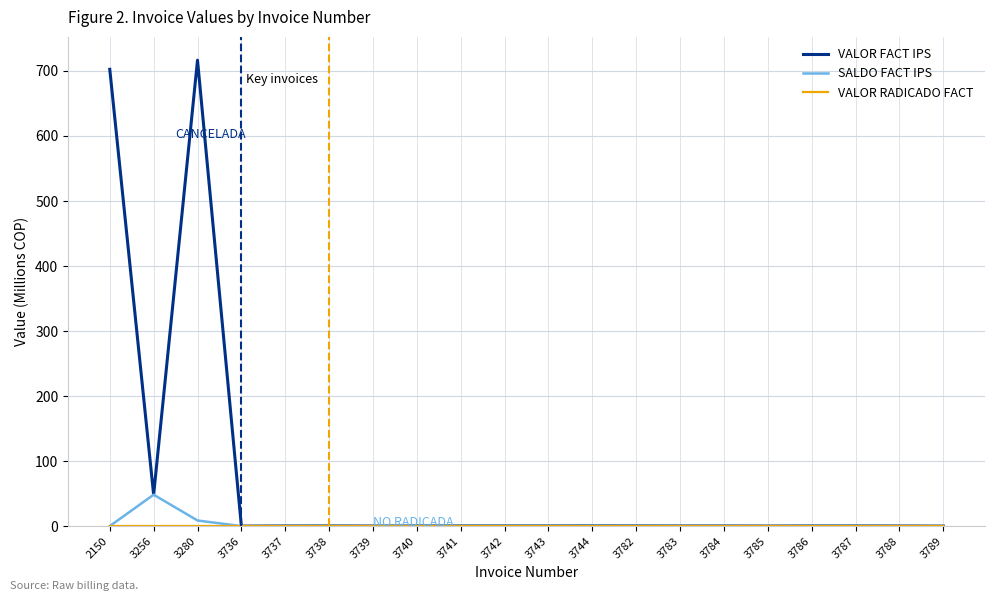

The value of SALDO FACT IPS at 3736 is 0.0. True or false?

True